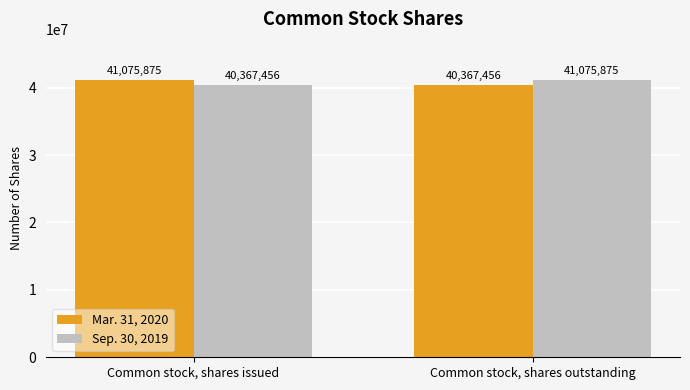

What are all the series names shown in the legend?

Mar. 31, 2020, Sep. 30, 2019